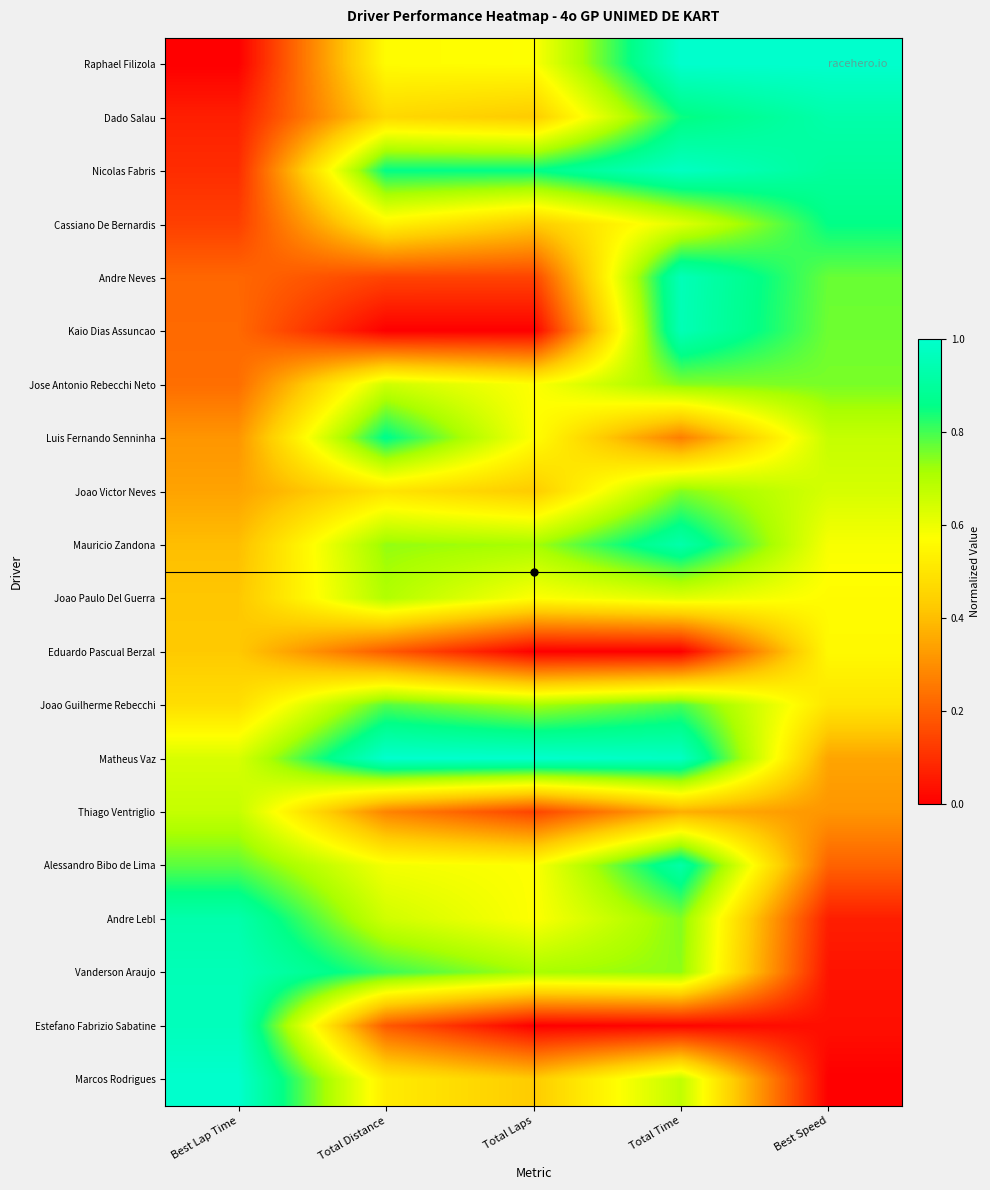

At which category does the chart reach its peak across all series?

Total Time